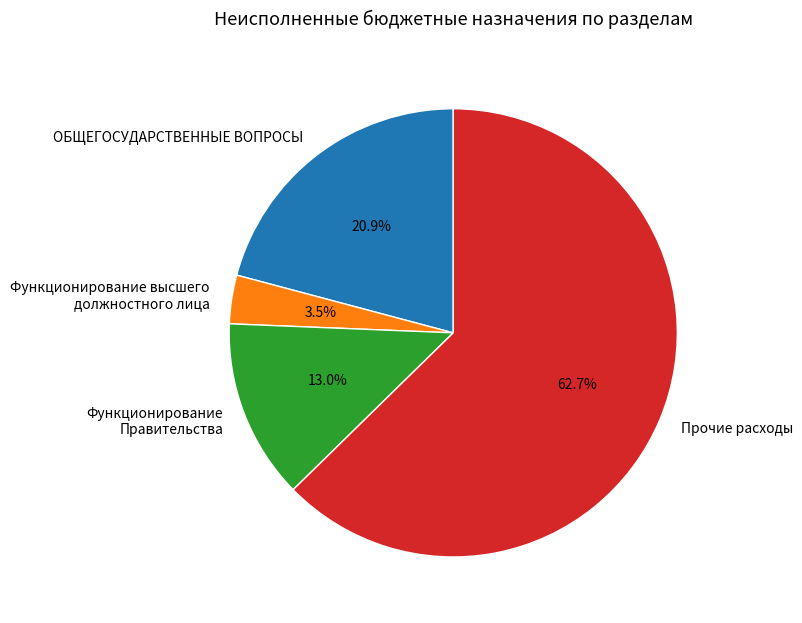

Does Функционирование высшего должностного лица account for over 50% of the chart?

No